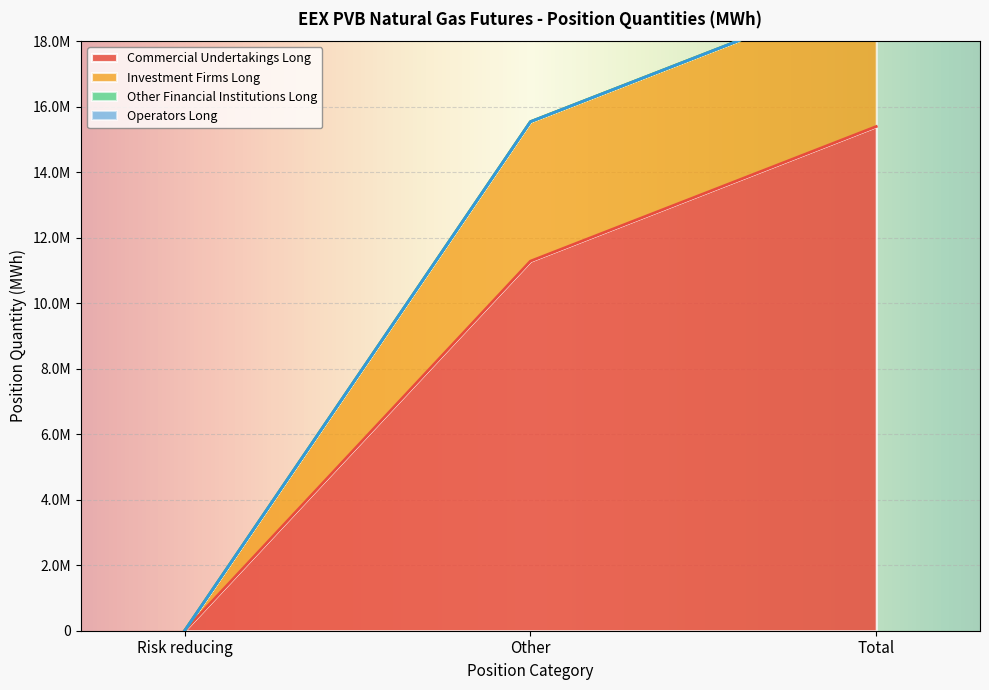

Is it true that Commercial Undertakings Long equals 6908397 at Total?

False